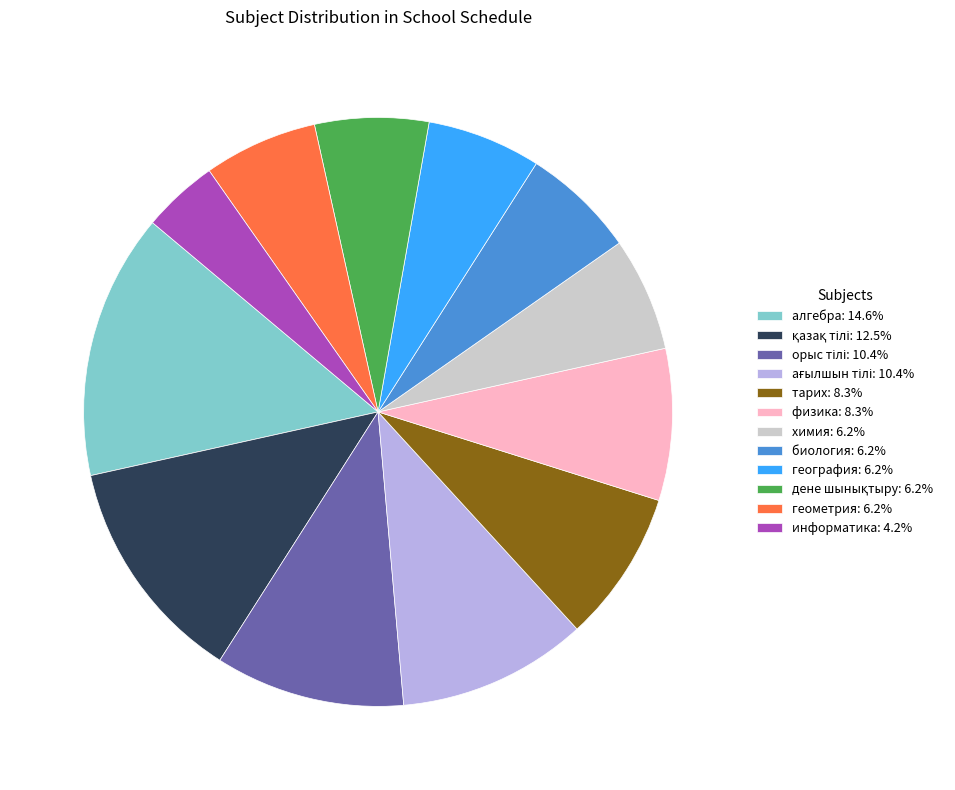

Count the number of slices in the pie.

12